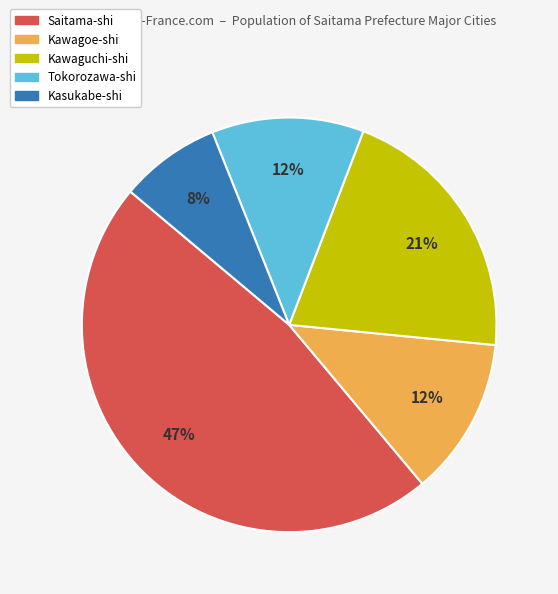

Combined, do Saitama-shi and Tokorozawa-shi account for over 50%?

Yes